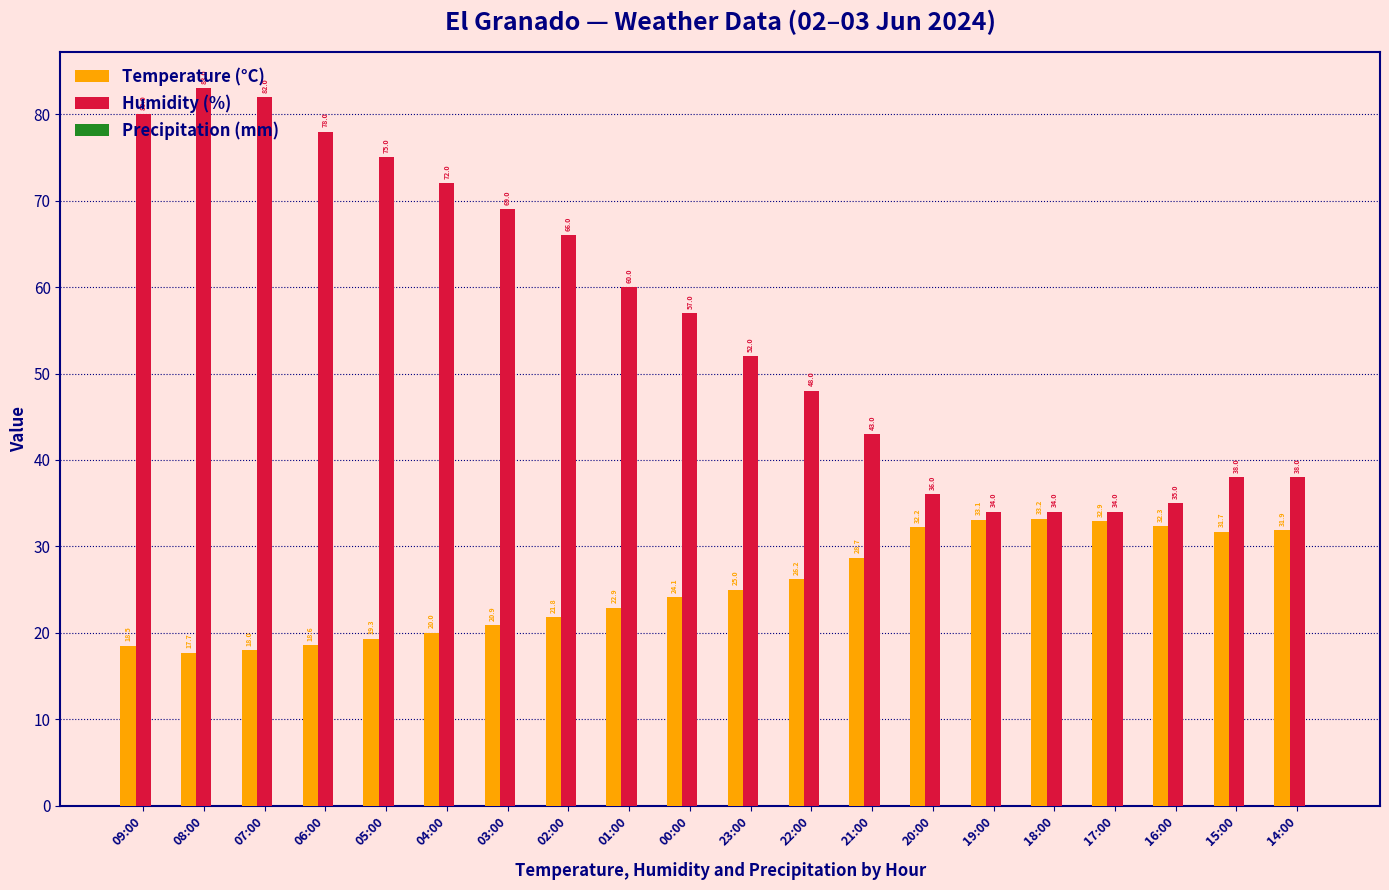

What position from the left is 01:00?

9